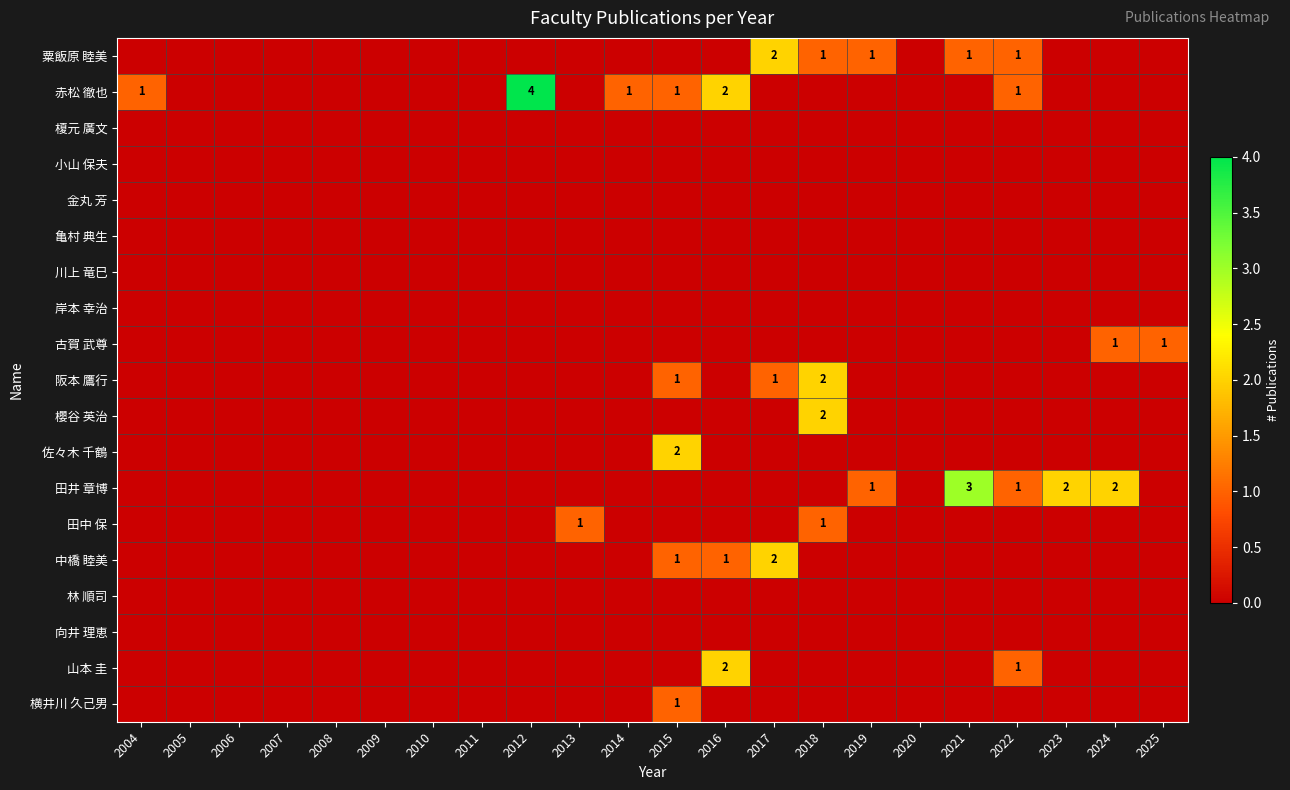

What is the difference between the highest and lowest values at 2015?

2